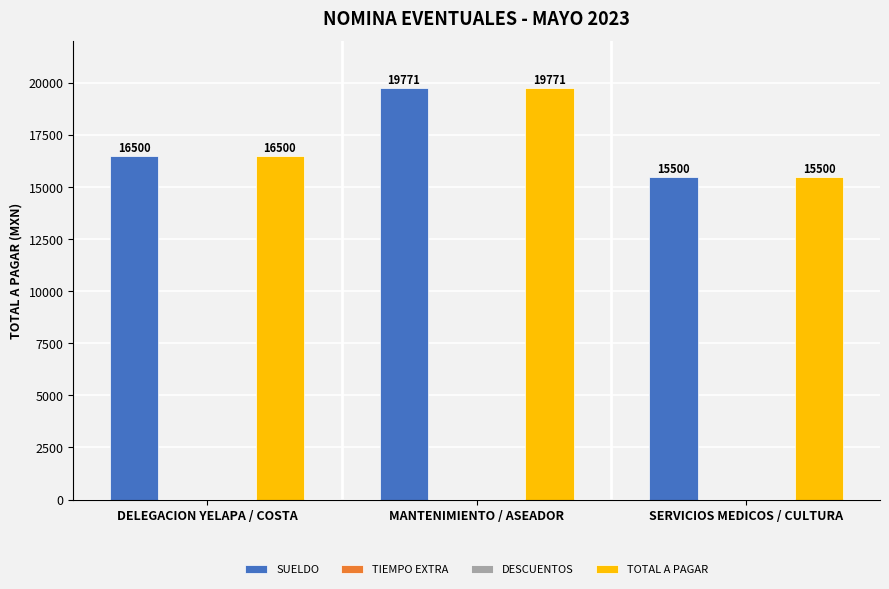

What is the label of the 2nd bar from the right?

MANTENIMIENTO / ASEADOR